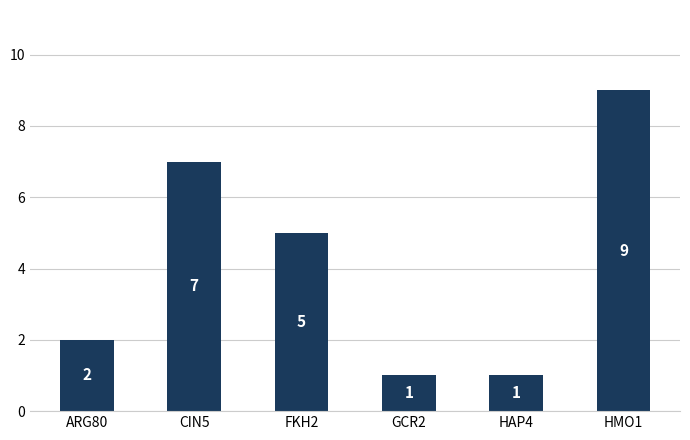

What is the value of the 3rd bar from the left?

5